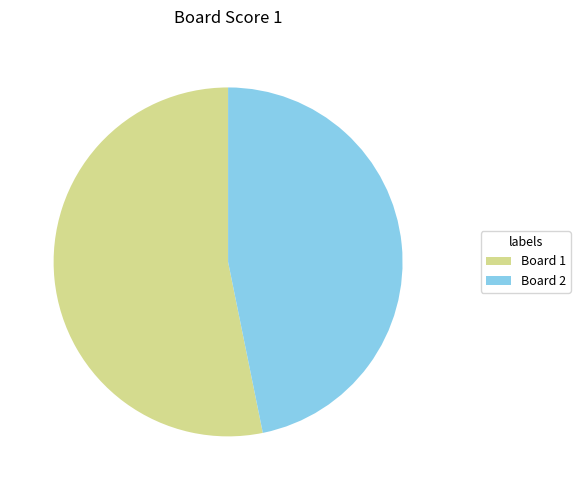

Rank the categories by value from highest to lowest.

Board 1, Board 2